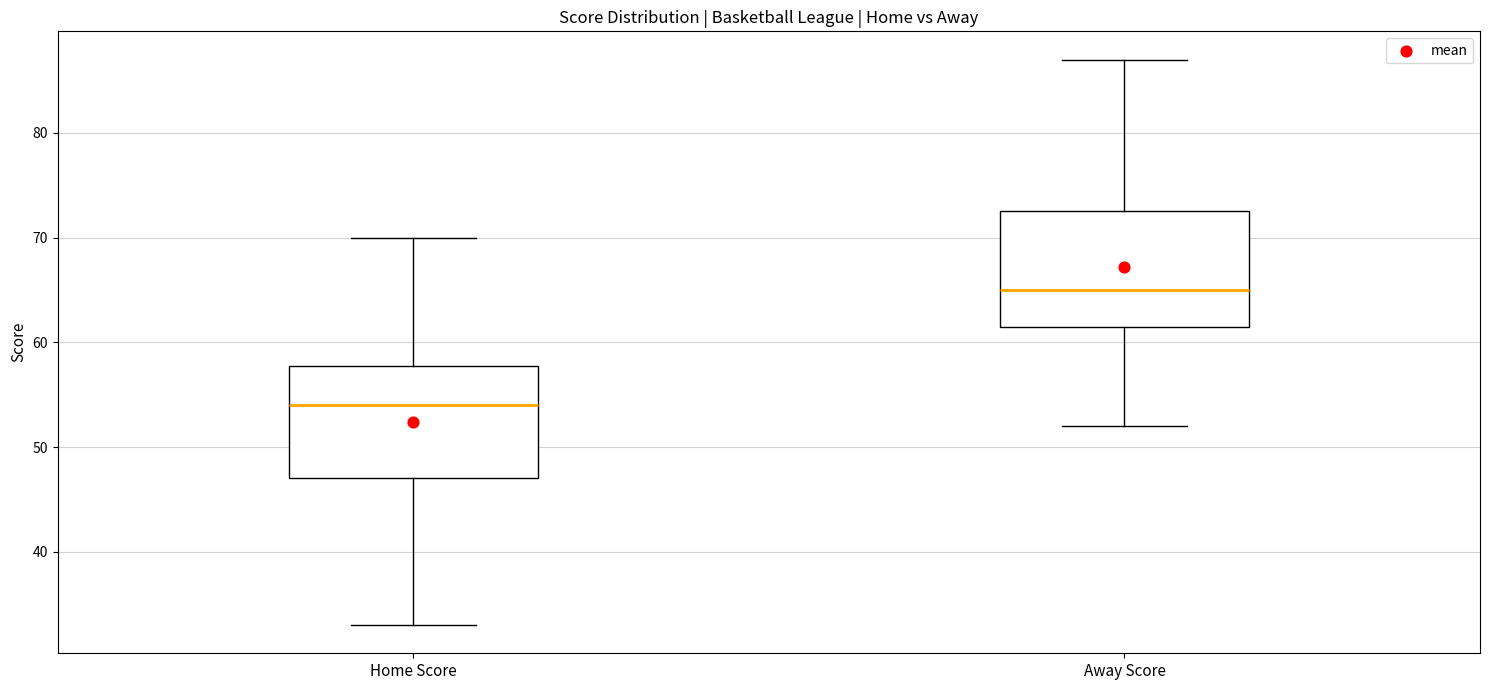

Which box's median line is the lowest?

Home Score